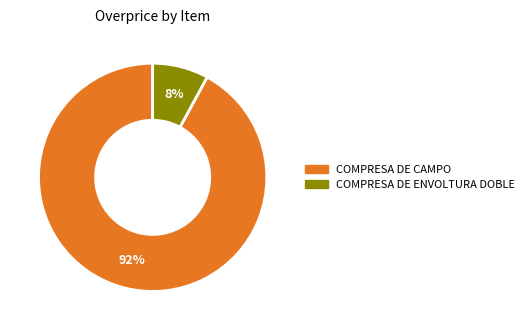

Is COMPRESA DE ENVOLTURA DOBLE the majority of the pie?

No